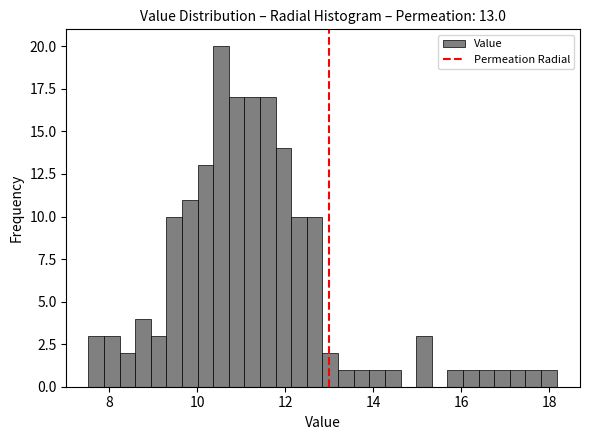

Read against the x-axis, roughly where is the centre of the tallest bar?

10.6